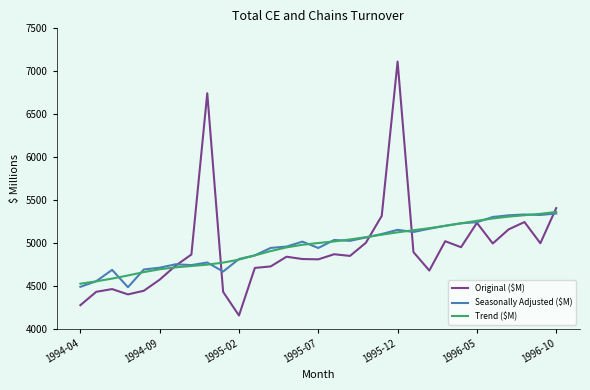

How many lines are shown in the chart?

3